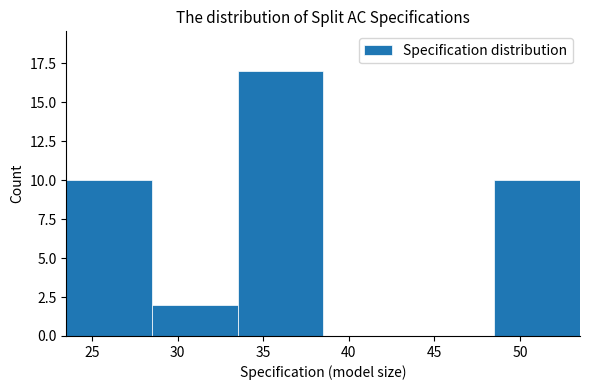

Over which range of the x-axis is the bar tallest?

33.5 to 38.5